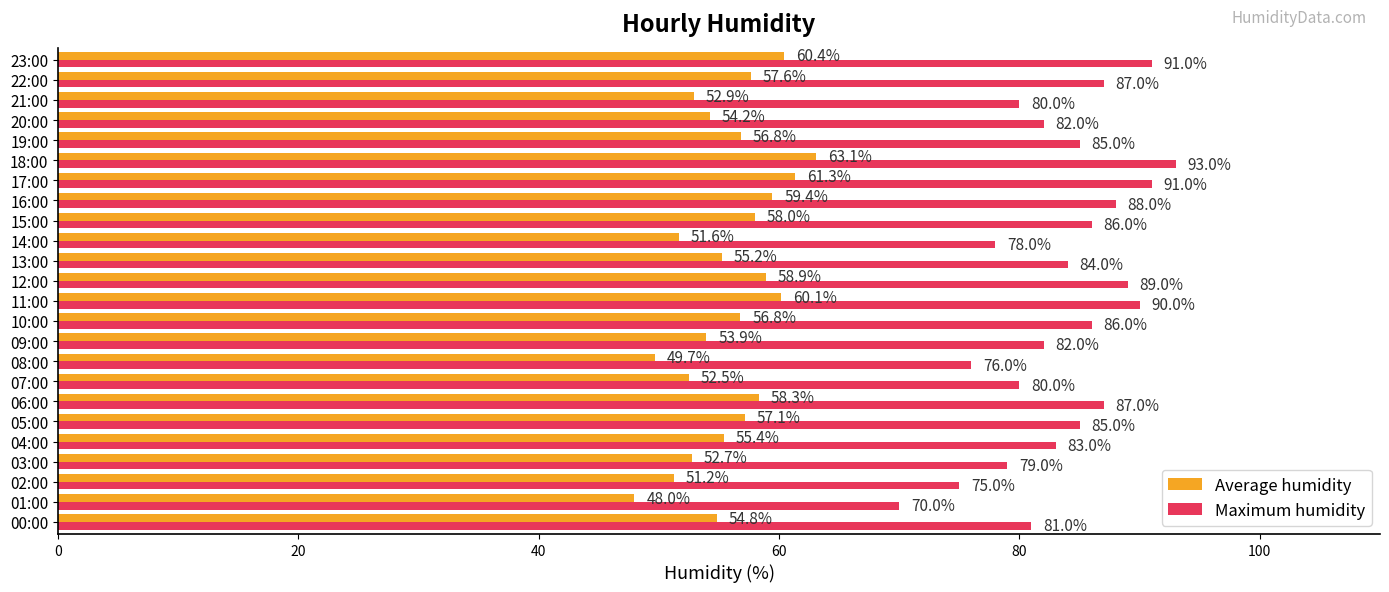

Where is Average humidity nearest to the value 55?

00:00